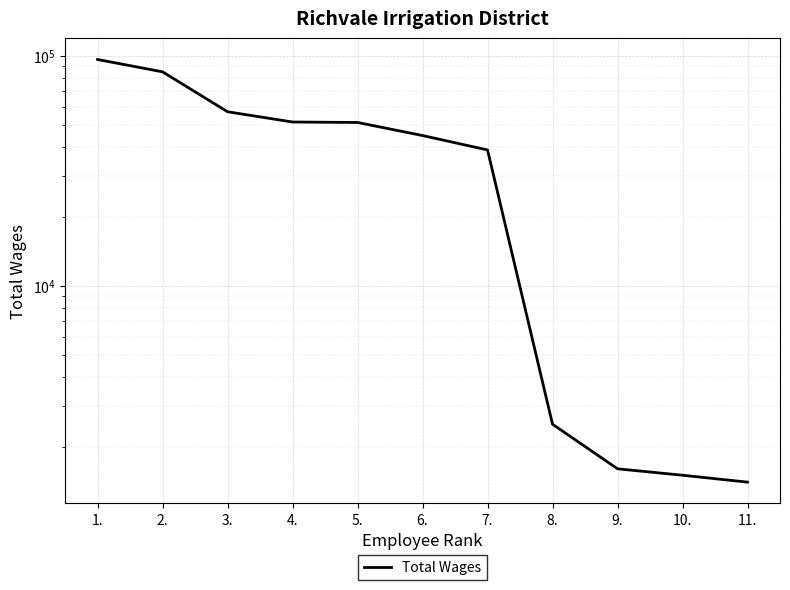

Reading left to right, extract all data points from this chart.

96346	85153	57098	51527	51288	44998	38952	2500	1600	1500	1400